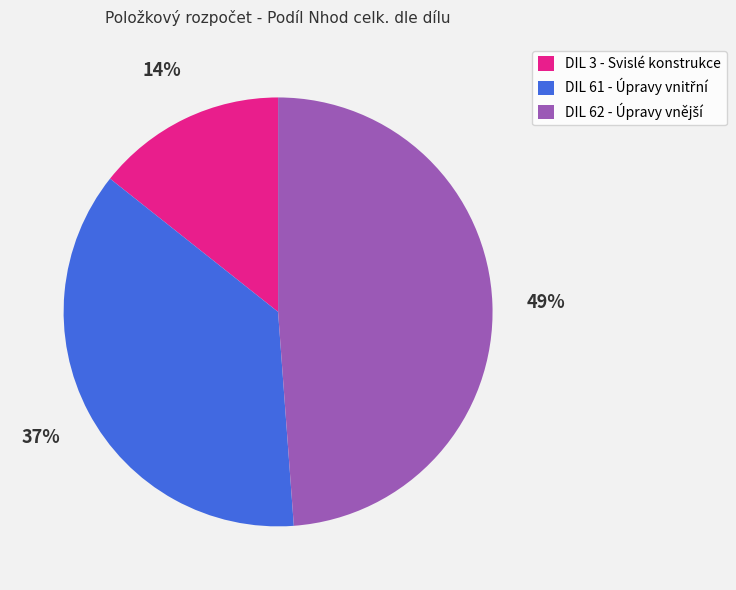

Which category has the smallest portion of the pie?

DIL 3 - Svislé konstrukce